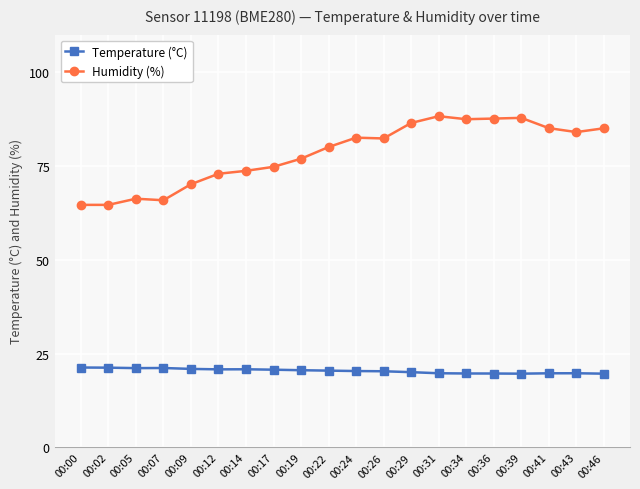

What is the difference between the maximum and second lowest values in the Temperature (°C) series?

1.6